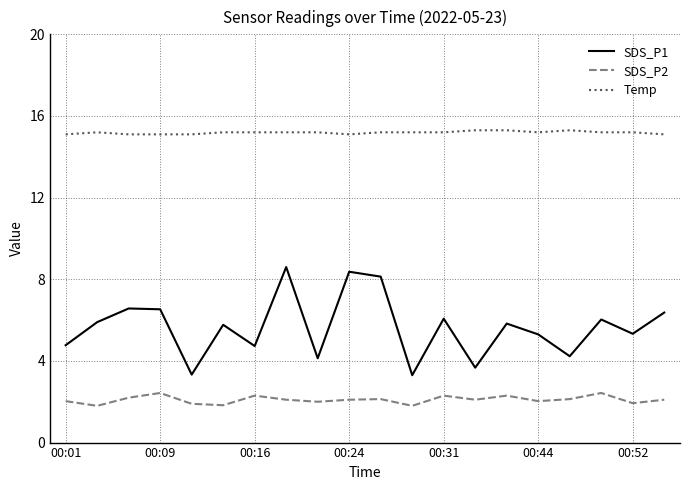

What is the difference between the second highest and second lowest values in the Temp series?

0.2